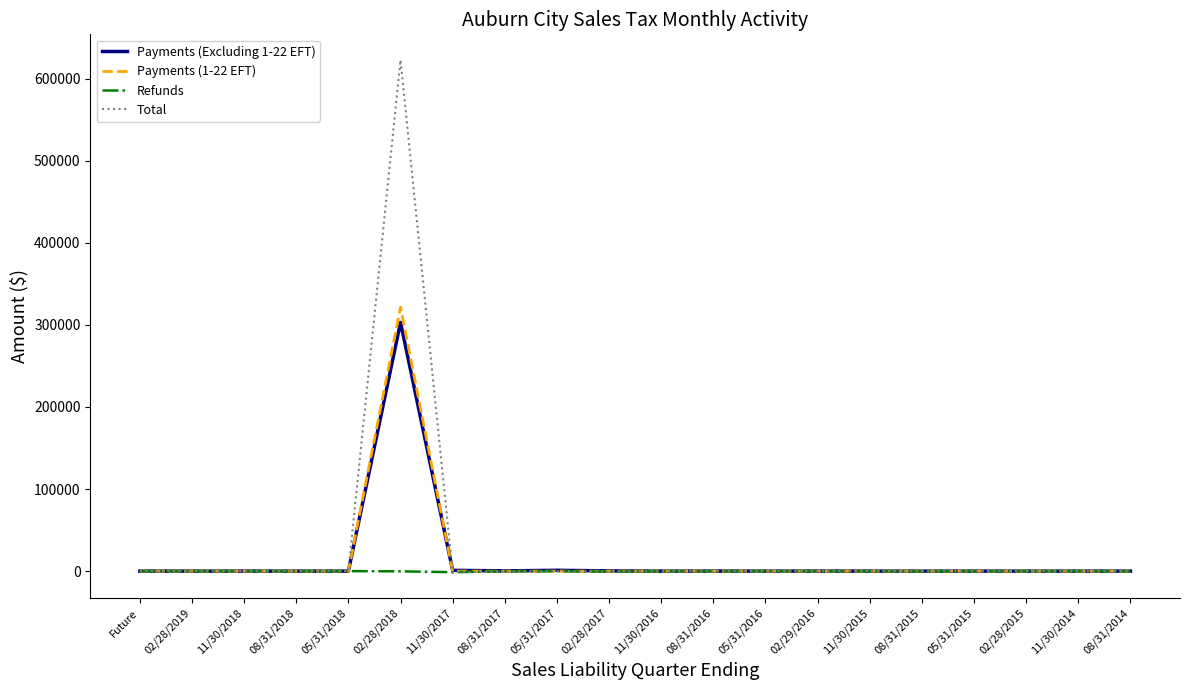

The Refunds series shows -235.1 at 11/30/2016. True or false?

True